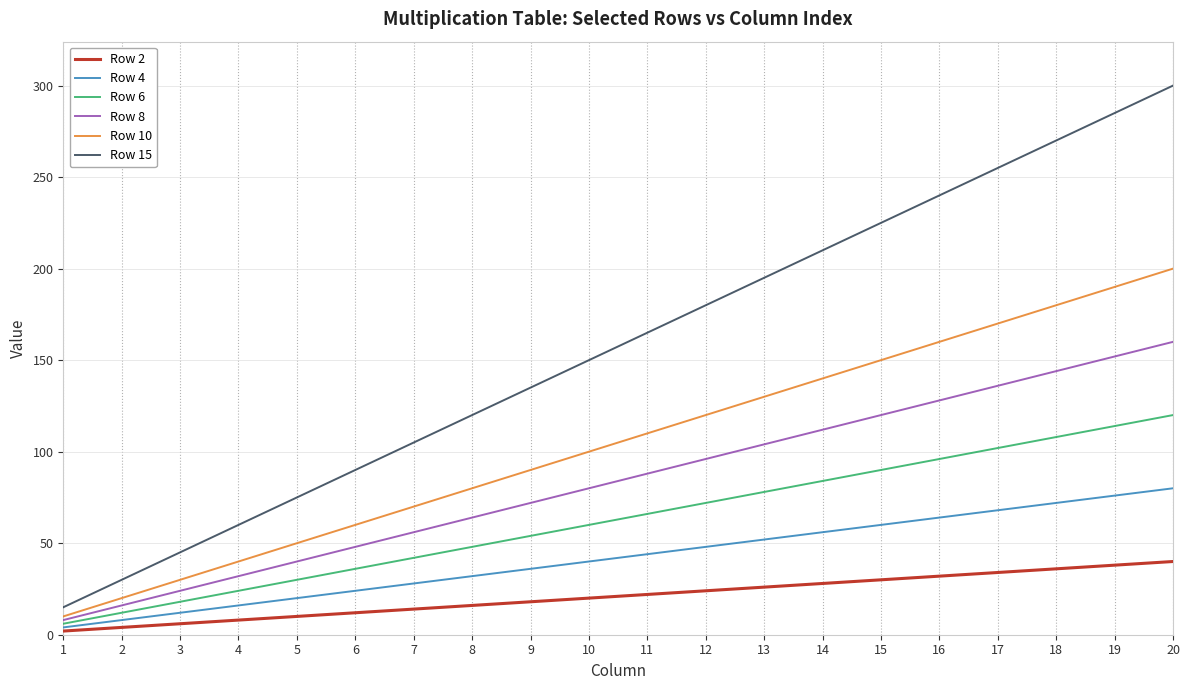

Rank the series by their maximum value, from highest to lowest.

Row 15, Row 10, Row 8, Row 6, Row 4, Row 2